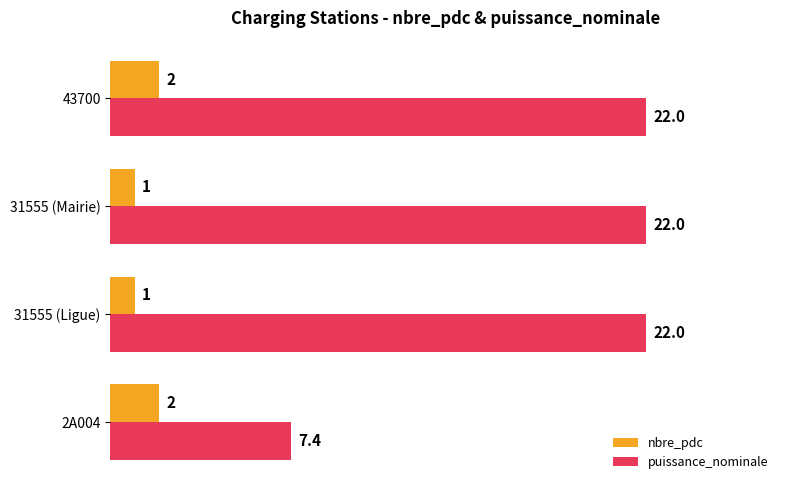

What is the approximate value of puissance_nominale at 31555 (Ligue)?

22.0